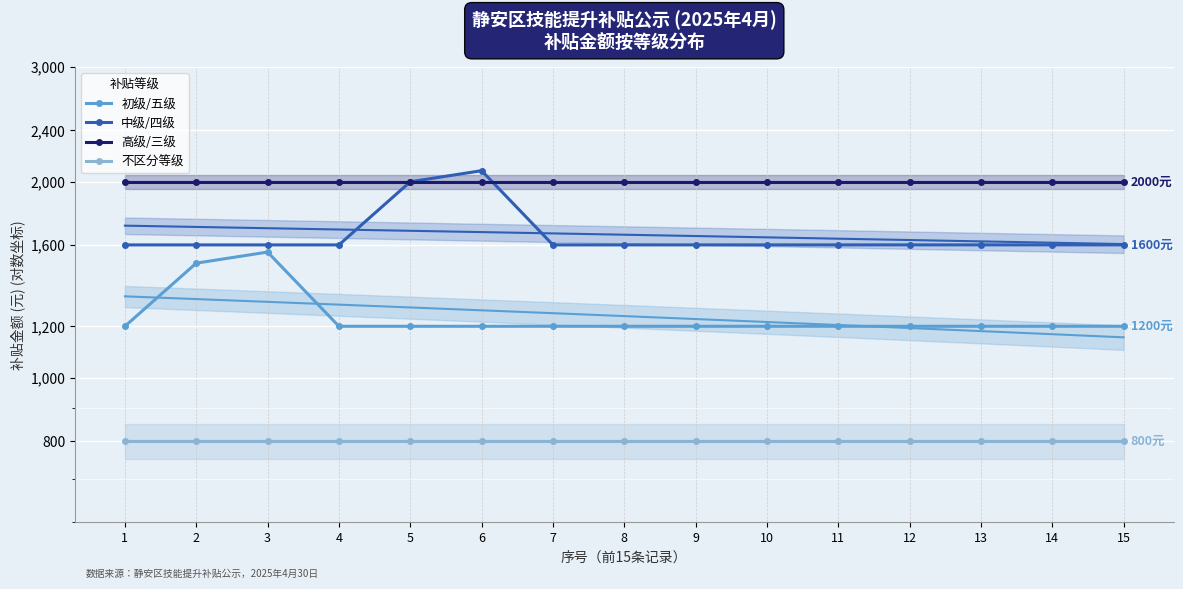

What is the difference between the 中级/四级 values at 2 and 6?

480